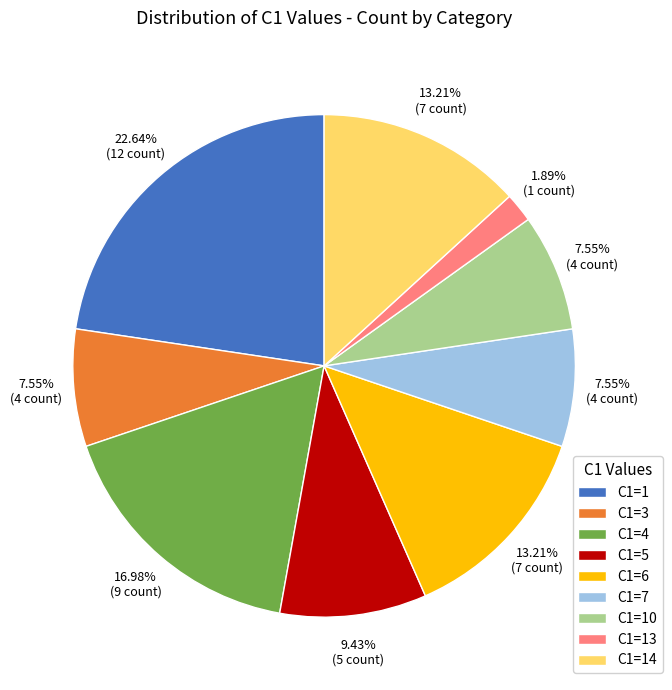

What is the smallest slice in the pie chart?

C1=13